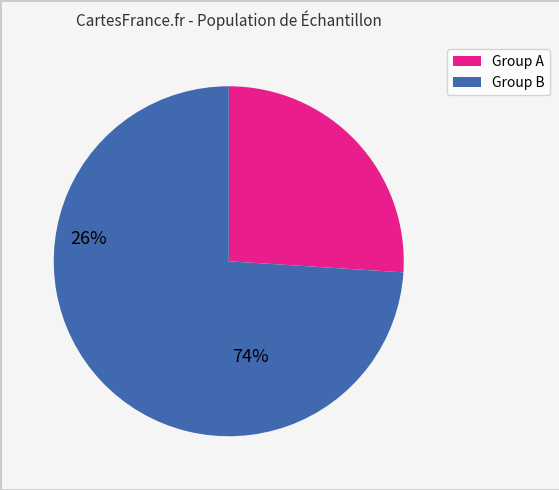

Is there a majority slice in this chart?

Yes